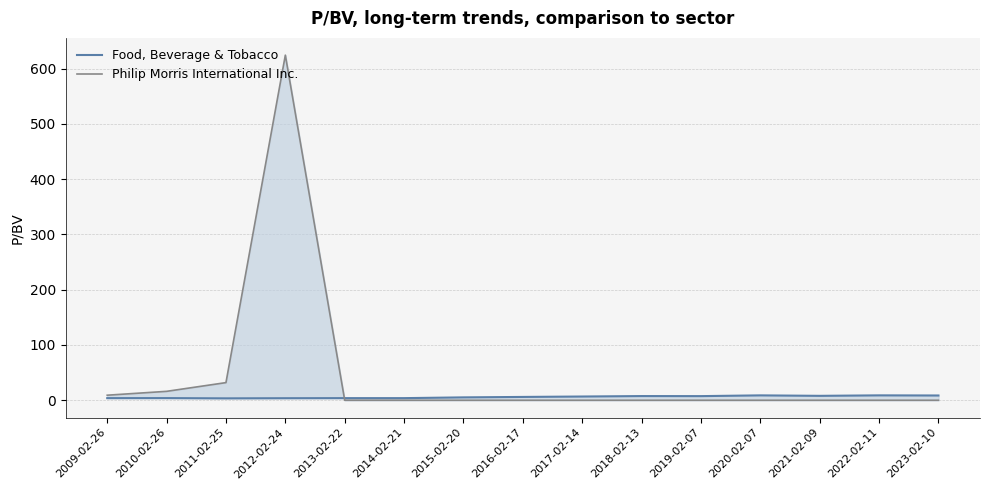

The Food, Beverage & Tobacco series shows 4.3 at 2019-02-07. True or false?

False